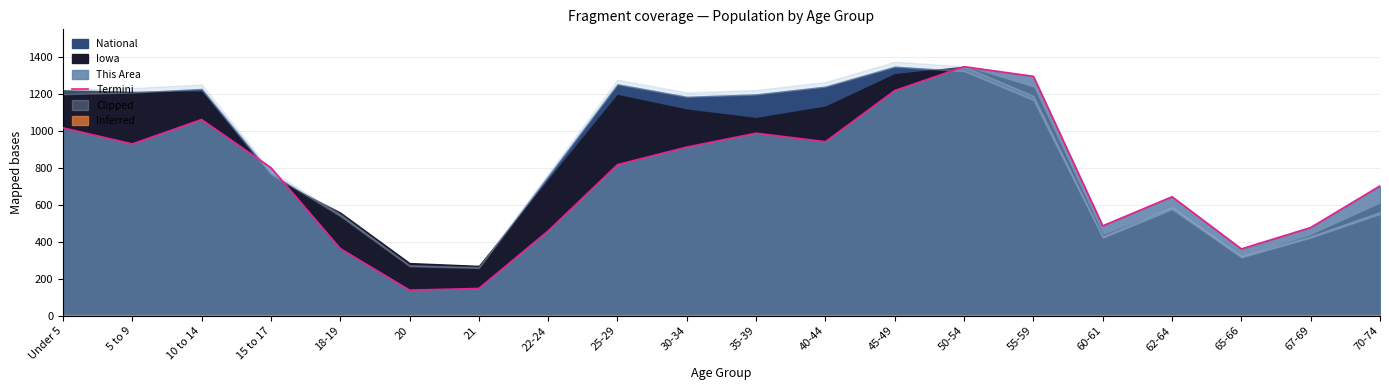

Does the chart have visible grid lines?

Yes